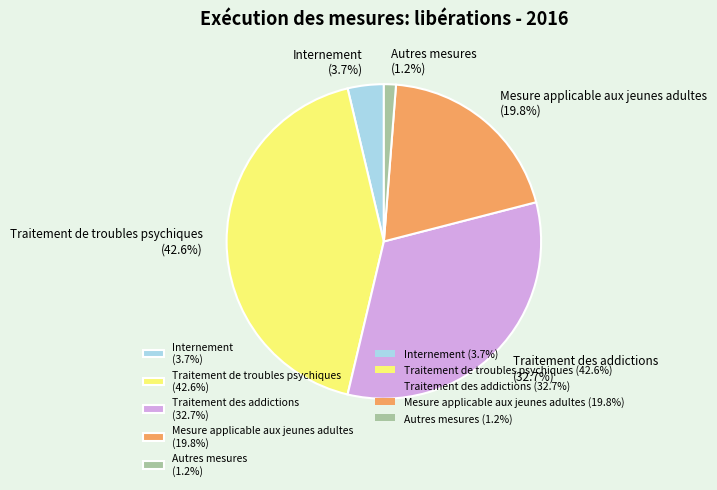

Is there any slice that represents more than half of the pie?

No